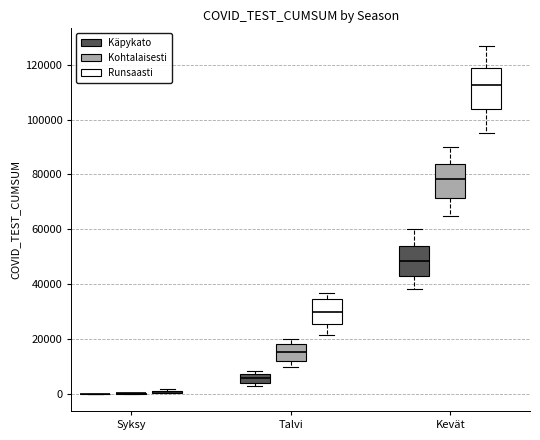

Reading left to right, transcribe this box plot: for each box, give where its median line is, the range the box spans, and where its two whiskers end, as read against the y-axis. The values are not printed on the chart, so give them approximately, as read against the axis.

Syksy (Käpykato): box collapsed to a line at 0, whiskers 0 to 0
Syksy (Kohtalaisesti): box collapsed to a line at 0, whiskers 0 to 0
Syksy (Runsaasti): box collapsed to a line at 0, whiskers 0 to 2000
Talvi (Käpykato): median 6000, box 4000 to 8000, whiskers 2000 to 8000 (just above the box's upper edge)
Talvi (Kohtalaisesti): median 16000, box 12000 to 18000, whiskers 10000 to 20000
Talvi (Runsaasti): median 30000, box 26000 to 34000, whiskers 22000 to 36000
Kevät (Käpykato): median 48000, box 44000 to 54000, whiskers 38000 to 60000
Kevät (Kohtalaisesti): median 78000, box 72000 to 84000, whiskers 66000 to 90000
Kevät (Runsaasti): median 112000, box 104000 to 120000, whiskers 96000 to 128000